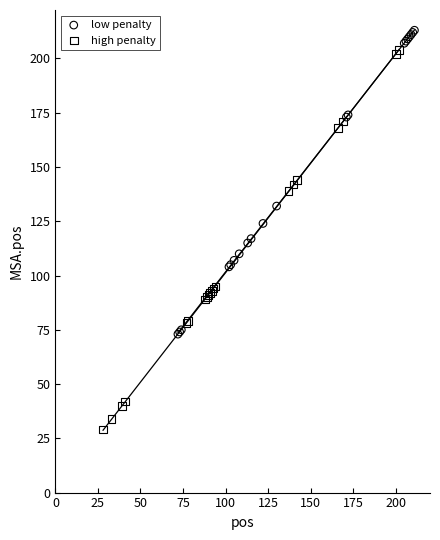

Which series contains the highest Y value?

low penalty